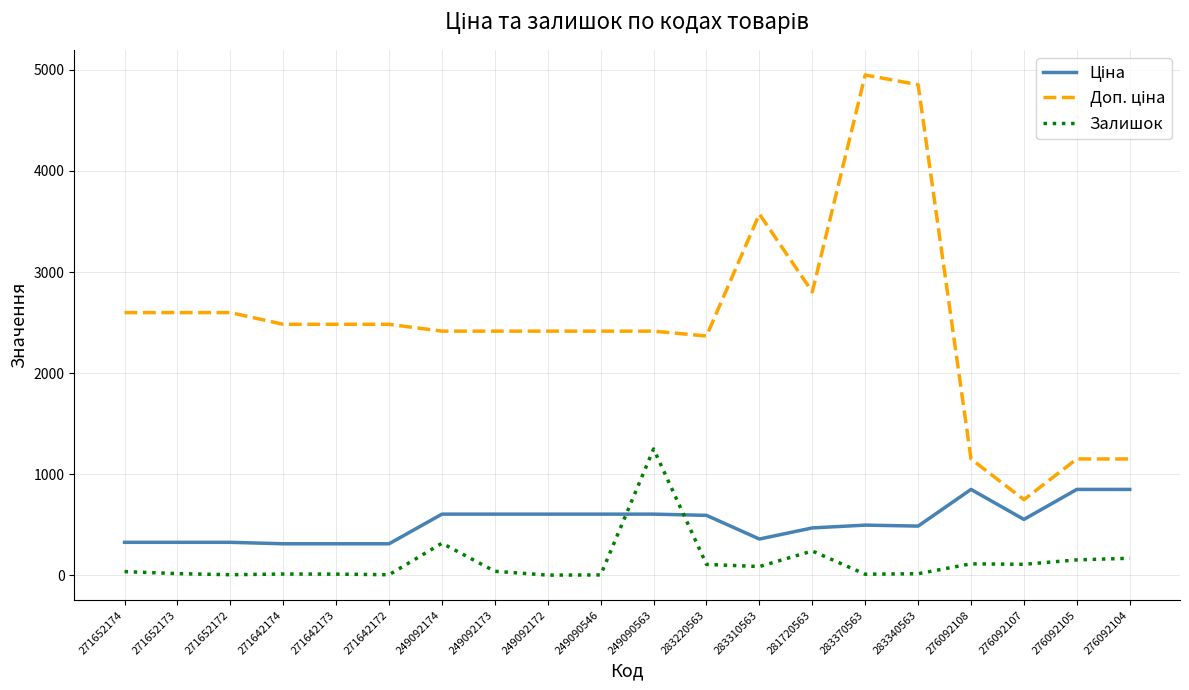

At which label does Залишок reach its peak?

249090563